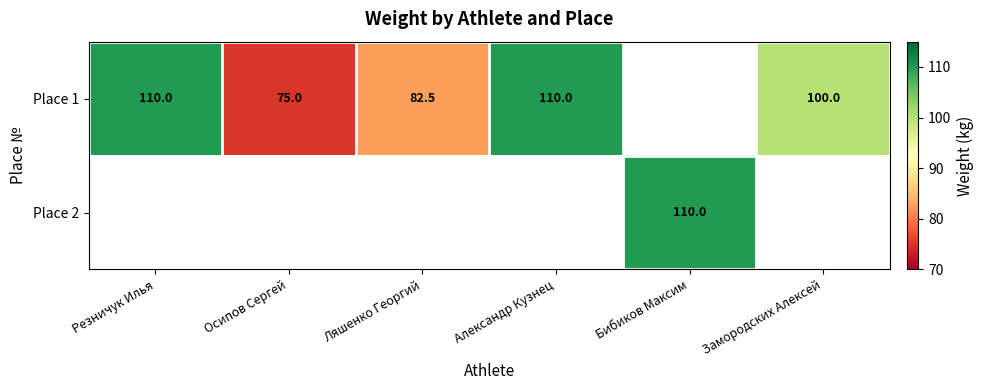

Which has a higher value, Замородских Алексей or Ляшенко Георгий?

Замородских Алексей